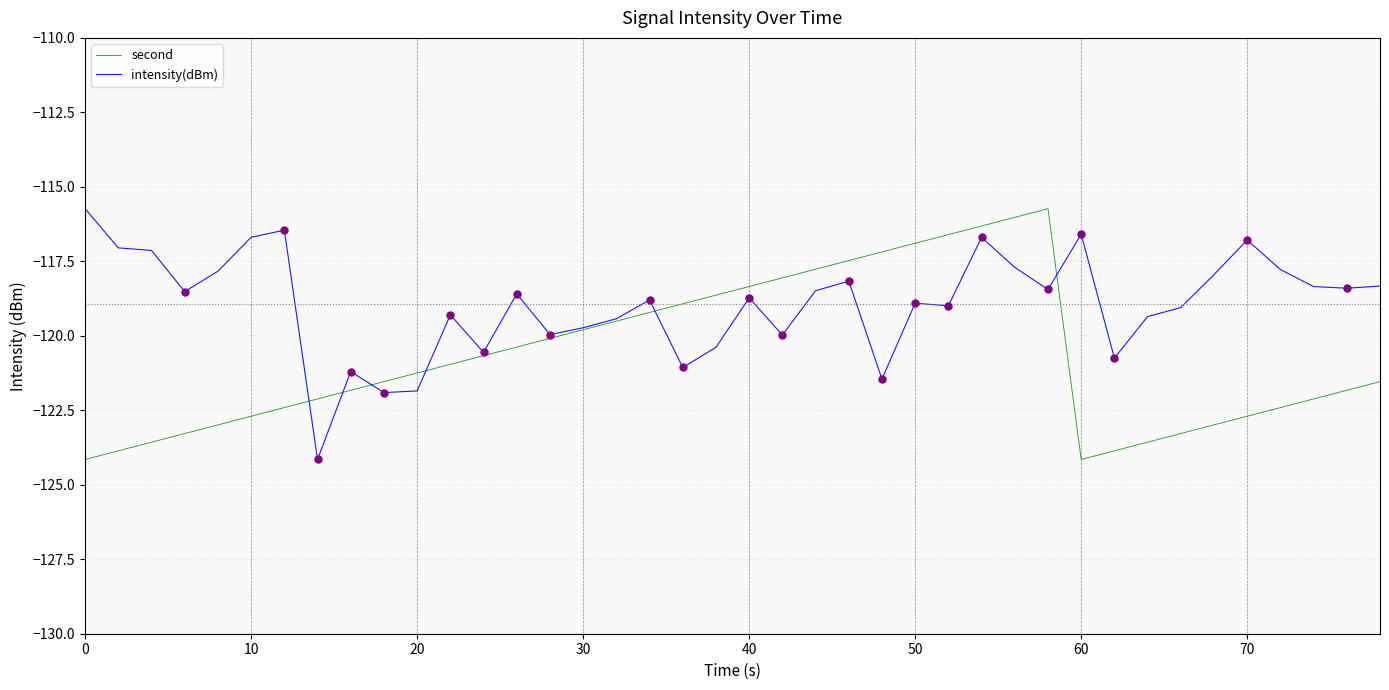

Which series has the largest total across all categories?

intensity(dBm)